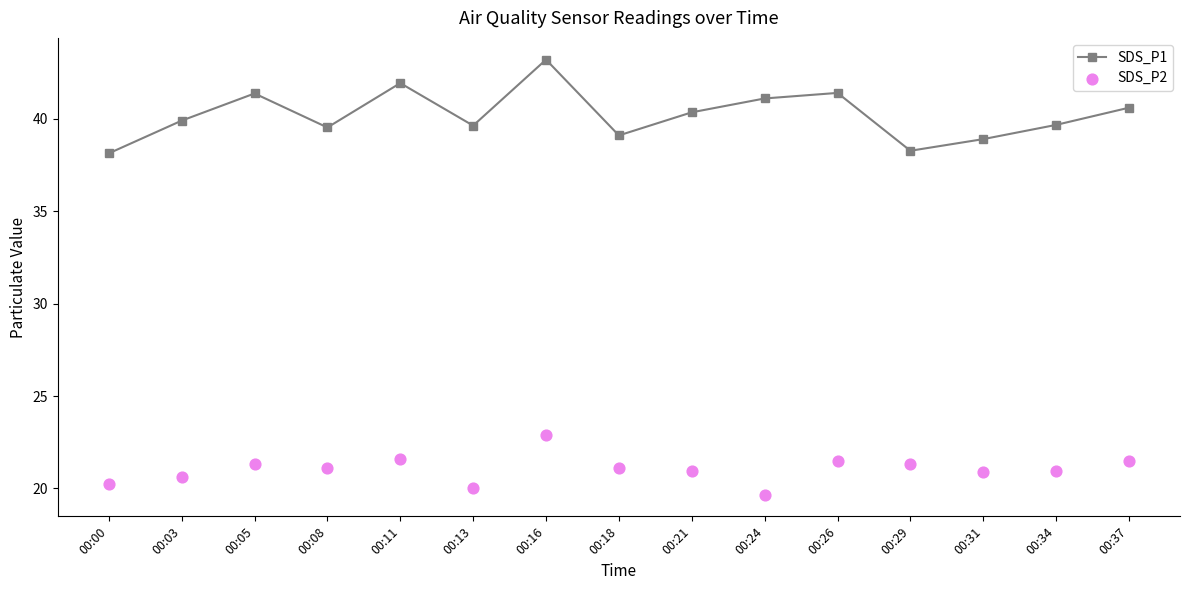

At which category is the sum across all series the highest?

00:16